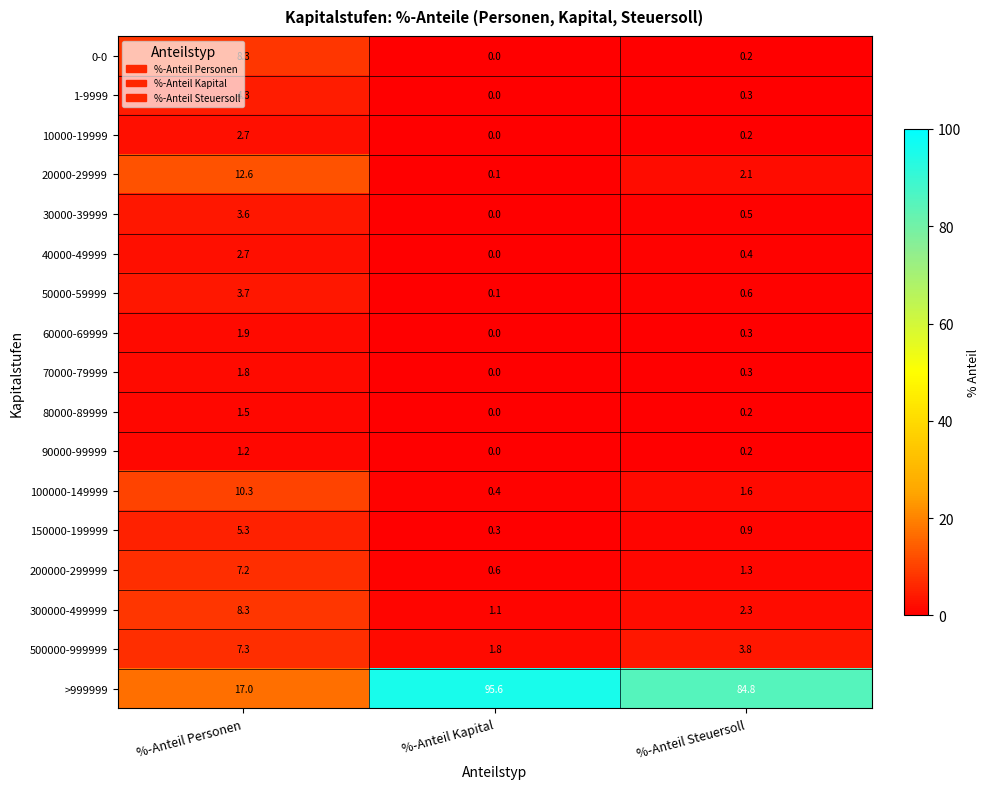

What is the greatest value displayed?

95.6